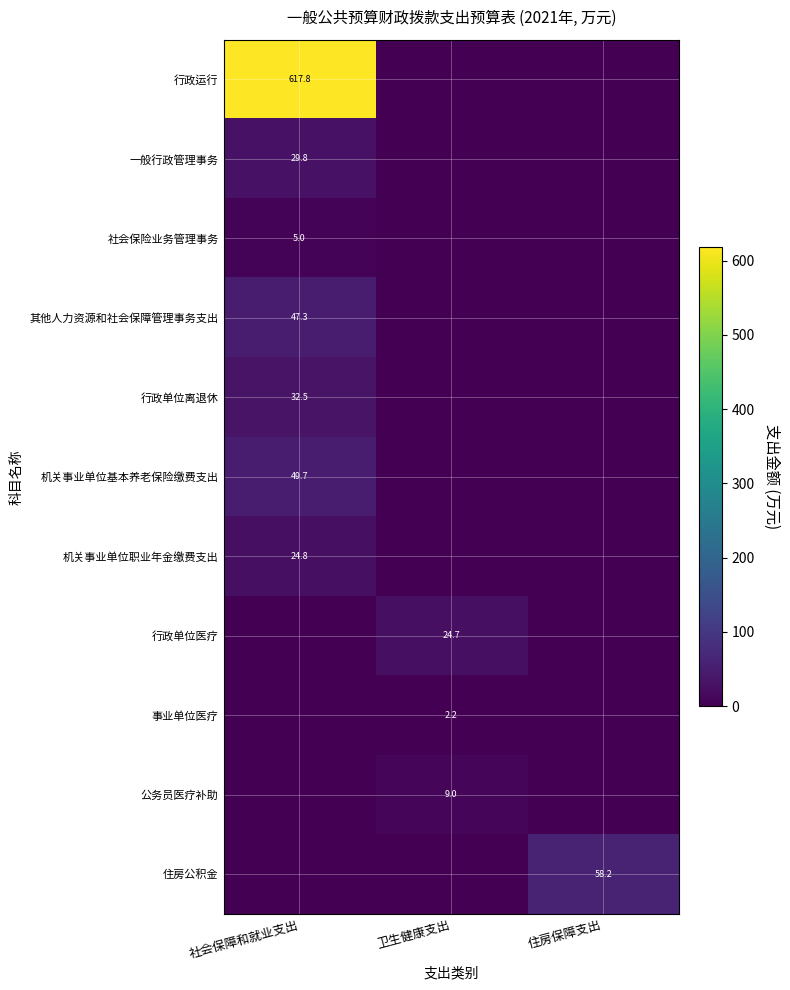

Which has a higher value, 住房保障支出 or 卫生健康支出?

住房保障支出